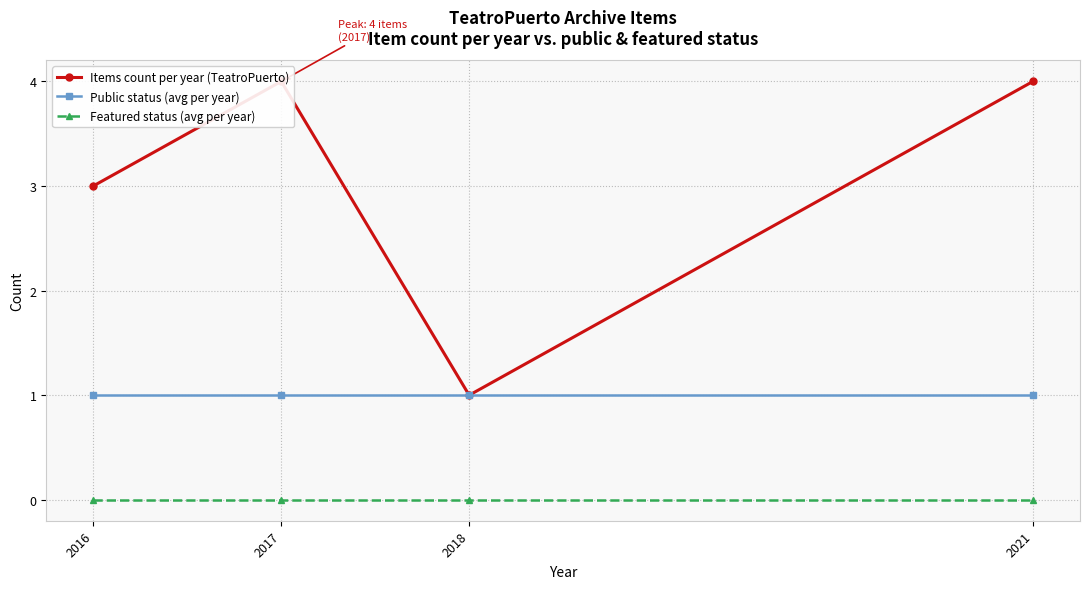

Is the value of Public status (avg per year) at 2016 greater than the value of Items count per year (TeatroPuerto) at 2018?

No